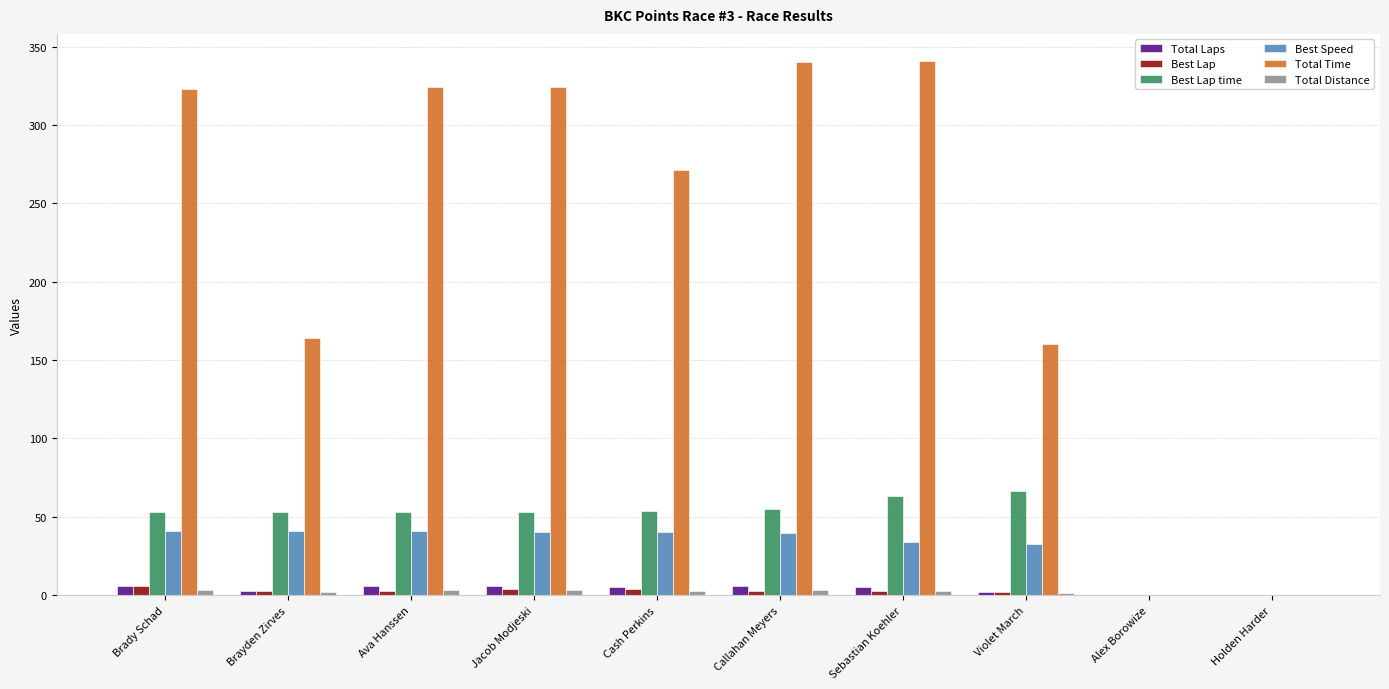

What is the sum of all Best Lap values?

28.0